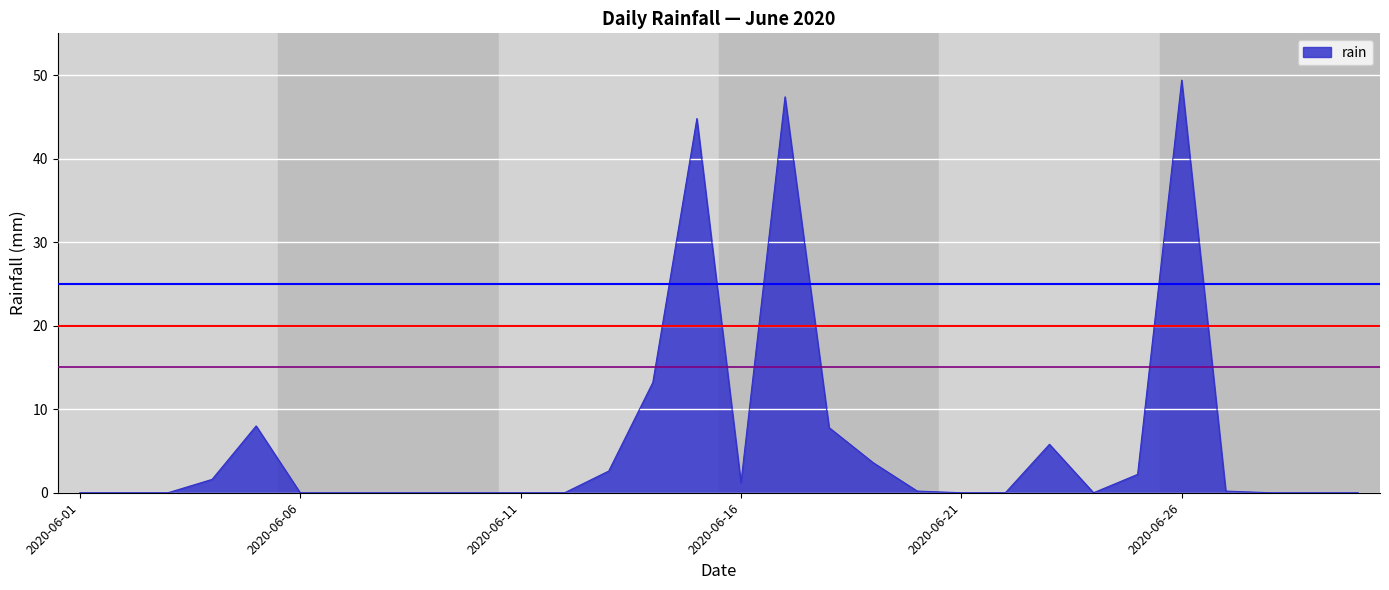

What is the difference between the maximum and minimum values?

49.4